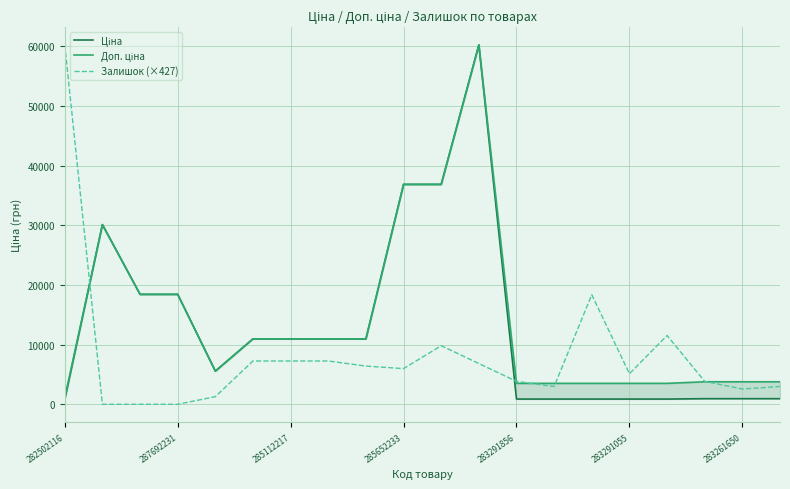

What is the maximum value for Залишок (×427)?

60205.6